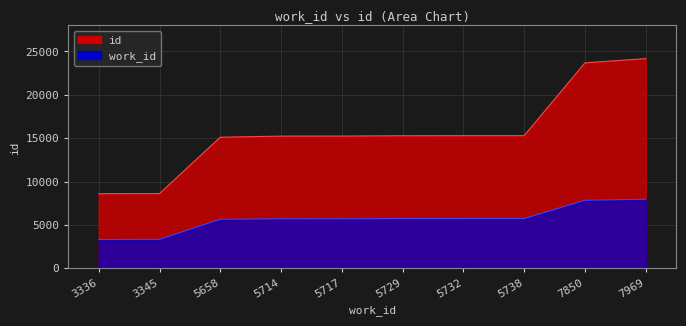

Which series has the largest range (max minus min)?

id